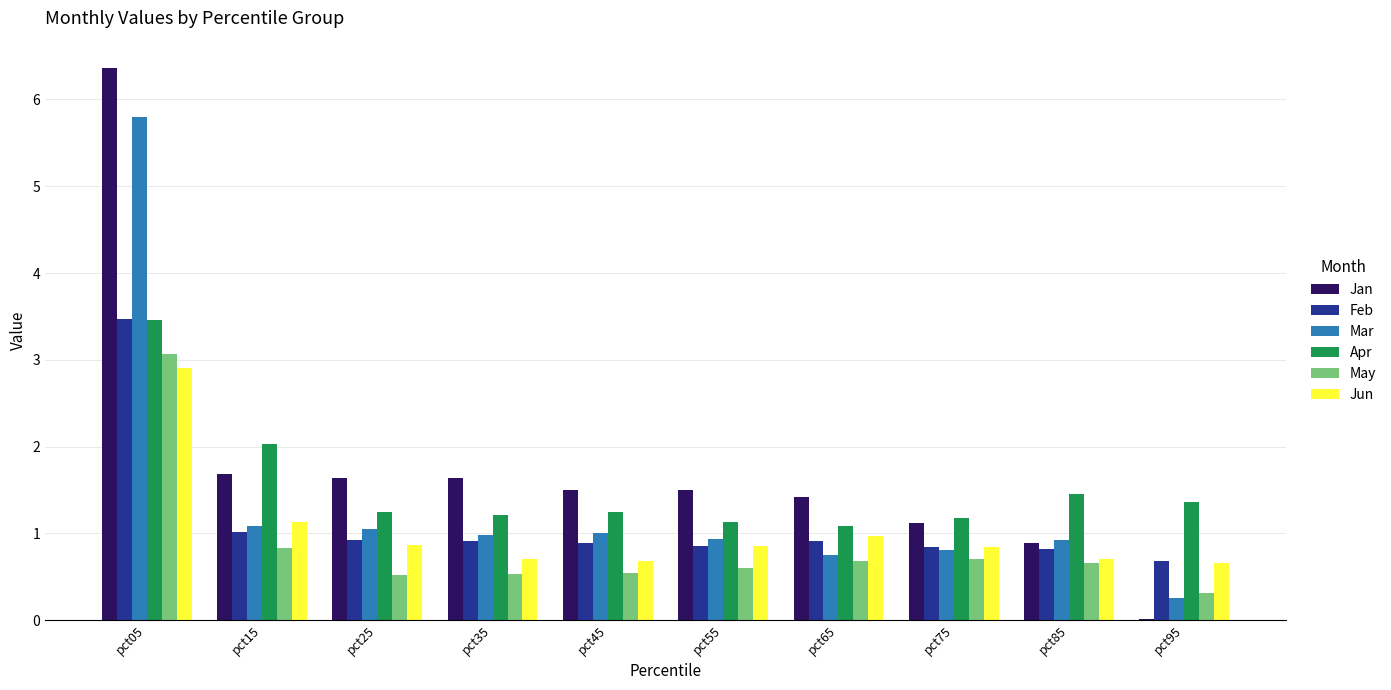

Read the Jan value at pct85.

0.9